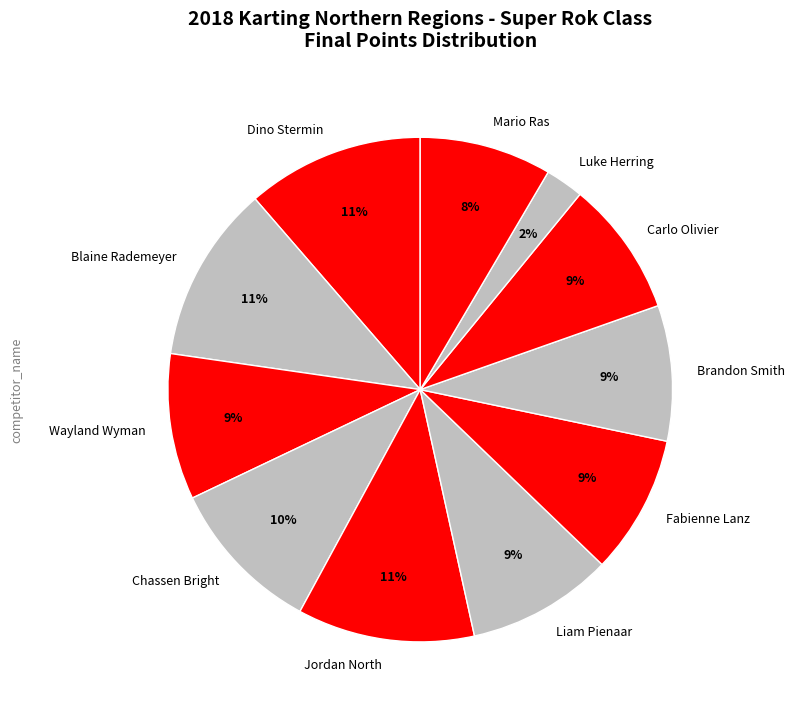

Combined, do Jordan North and Carlo Olivier account for over 50%?

No